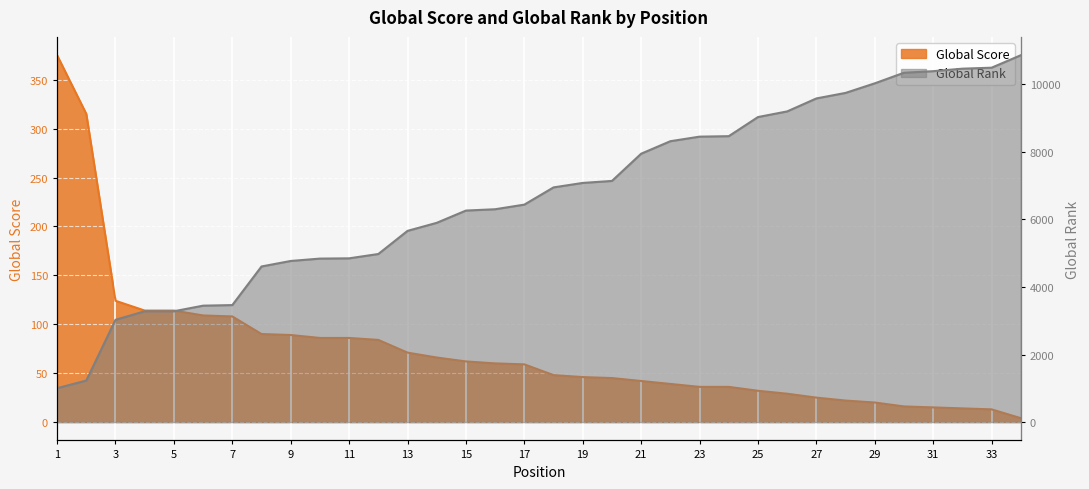

True or false: Global Rank and Global Score intersect in this chart.

False